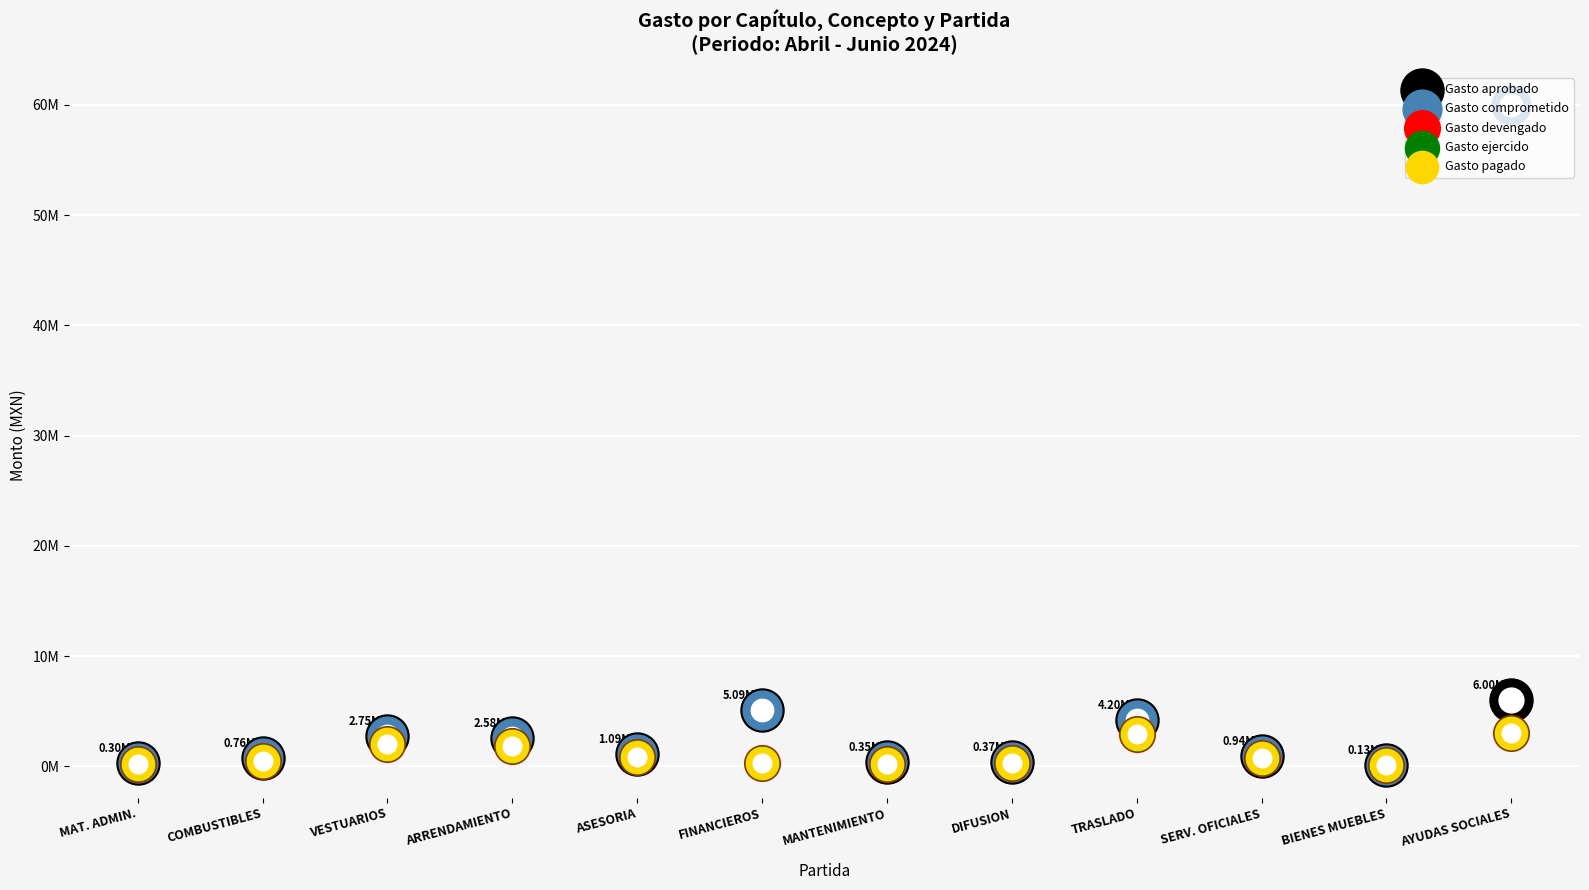

Which series contains the lowest Y value?

Gasto devengado